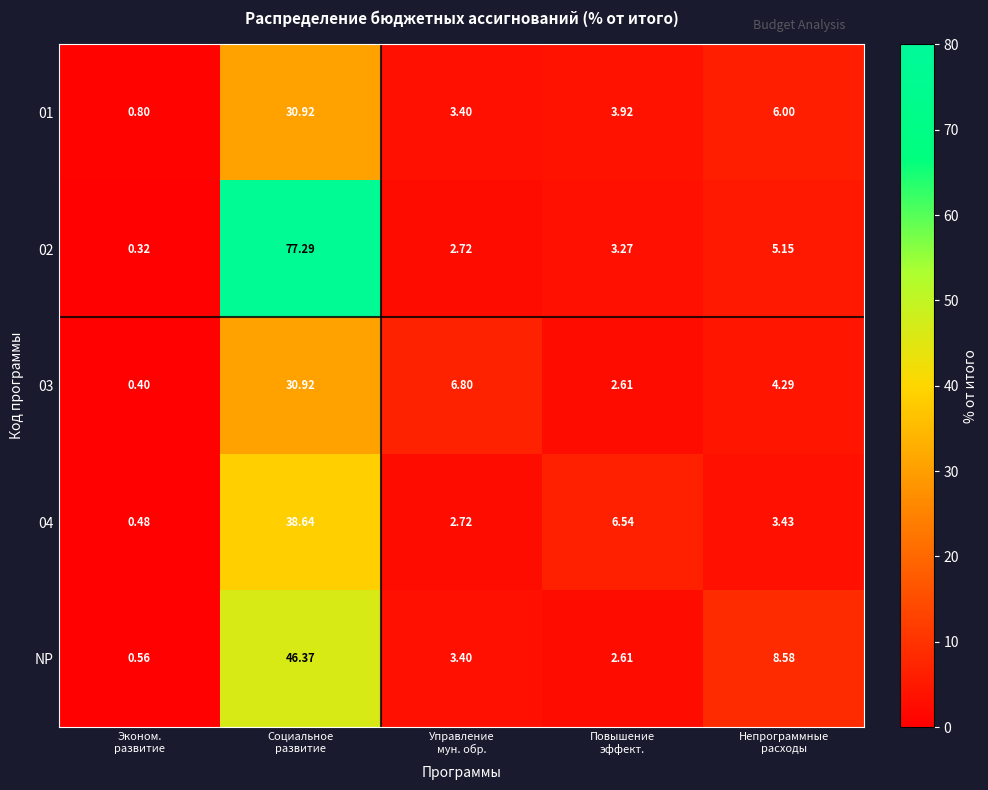

How many distinct data groups are displayed?

5